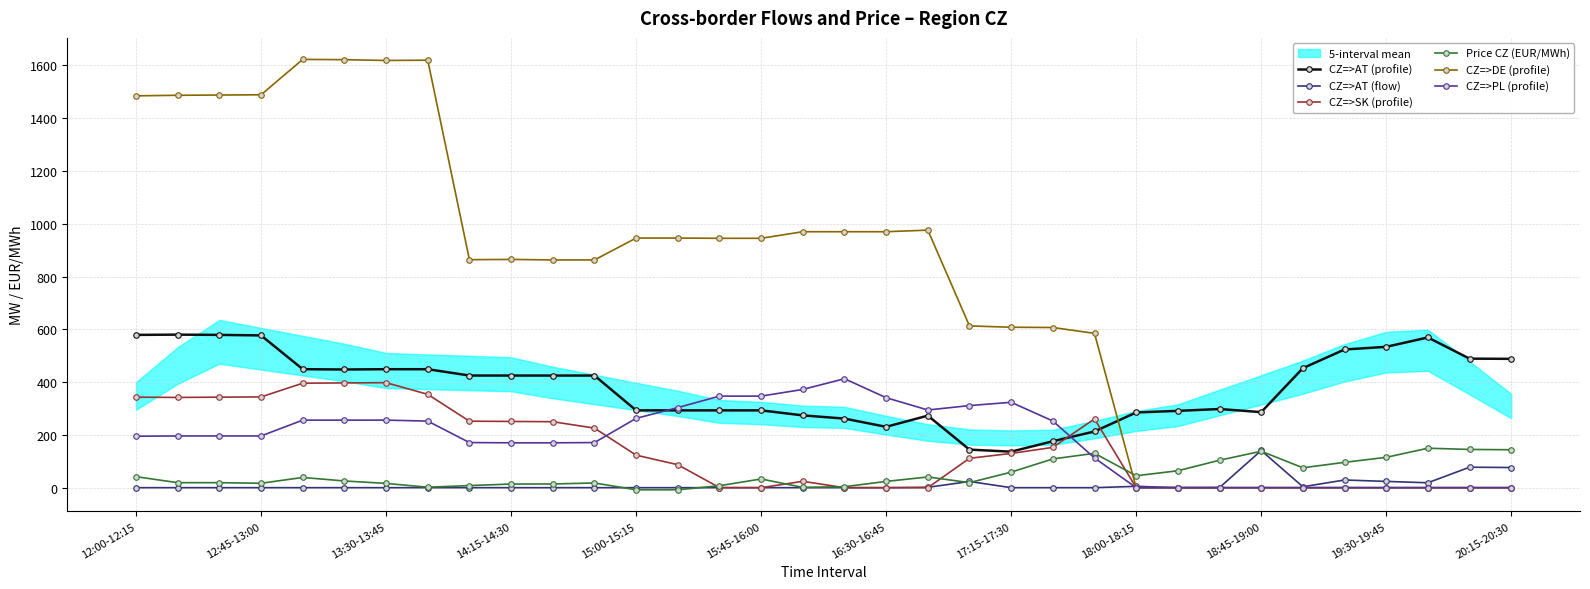

True or false: CZ=>SK (profile) has more than 0 points higher than both neighbors.

True